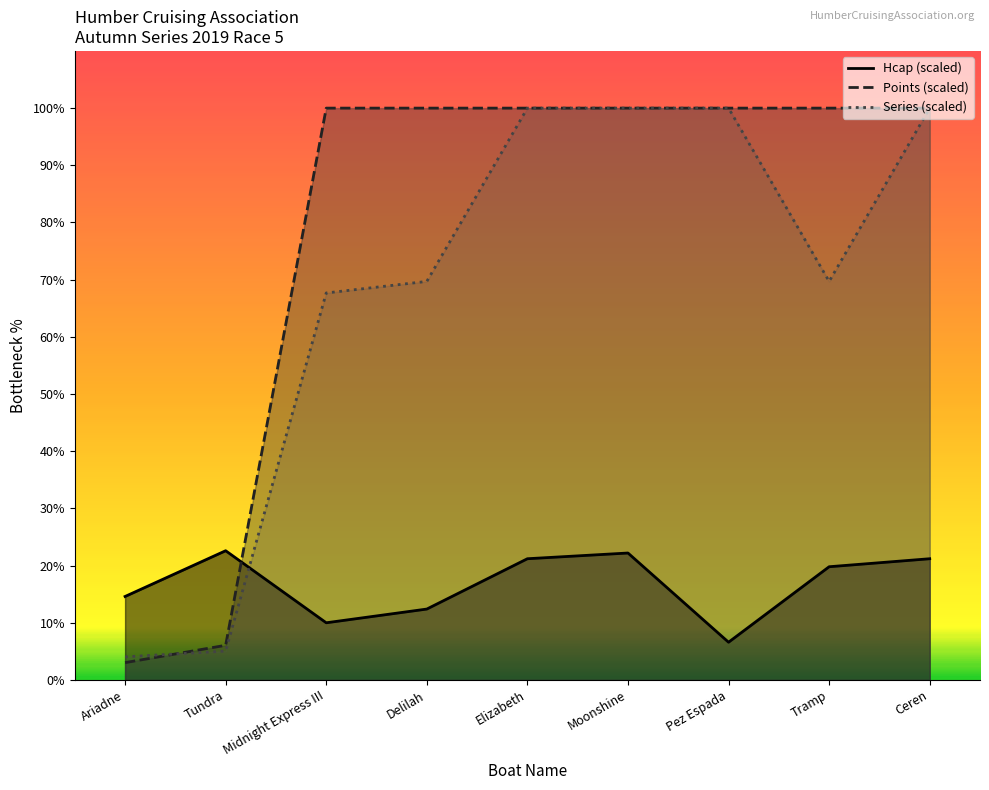

What are all the series names shown in the legend?

Hcap, Points, Series